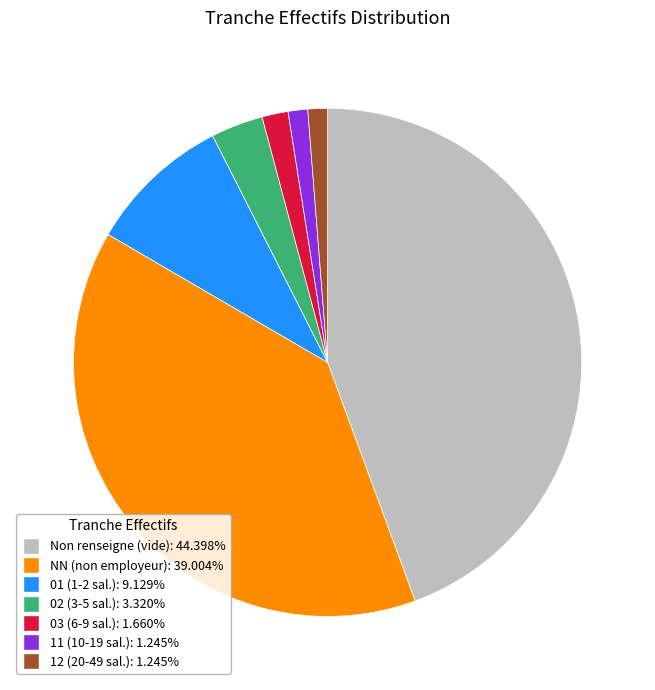

Do NN (non employeur): 39.004% and 01 (1-2 sal.): 9.129% together represent more than half of the pie?

No